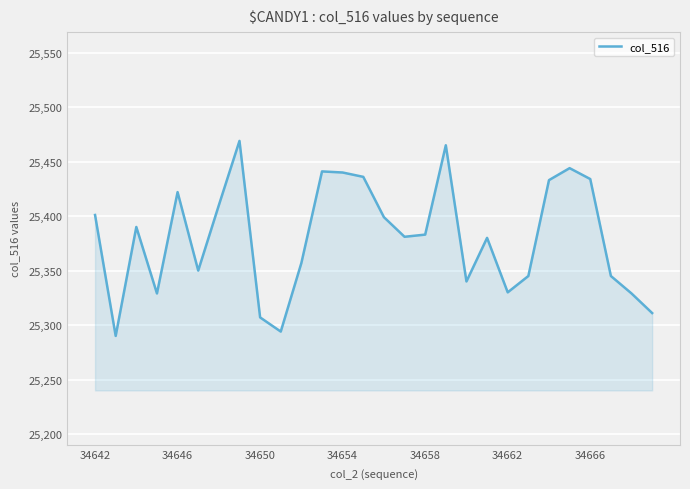

What is the maximum value shown in the chart?

25469